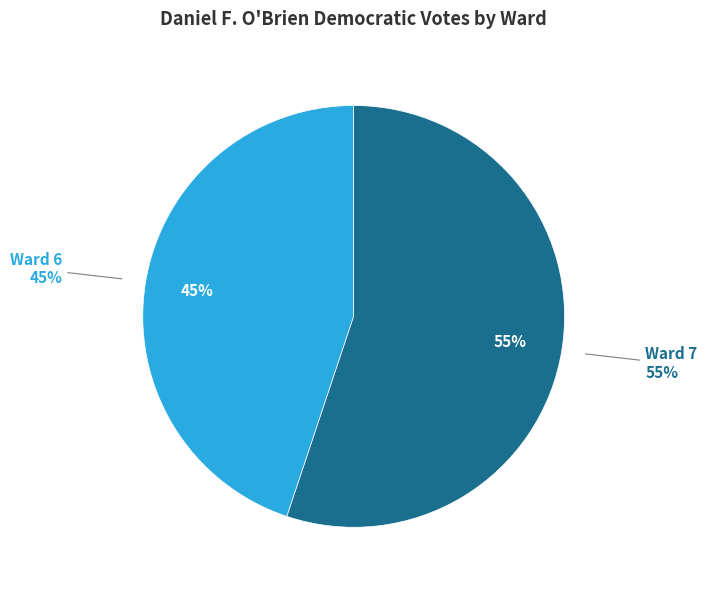

To the nearest percent, what percentage of the pie is Ward 7?

55%